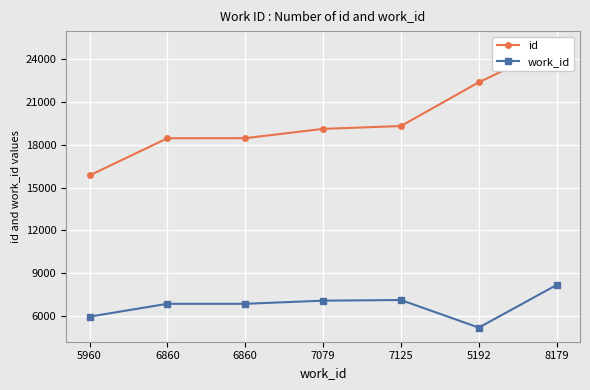

What is the average value of the work_id series?

6751